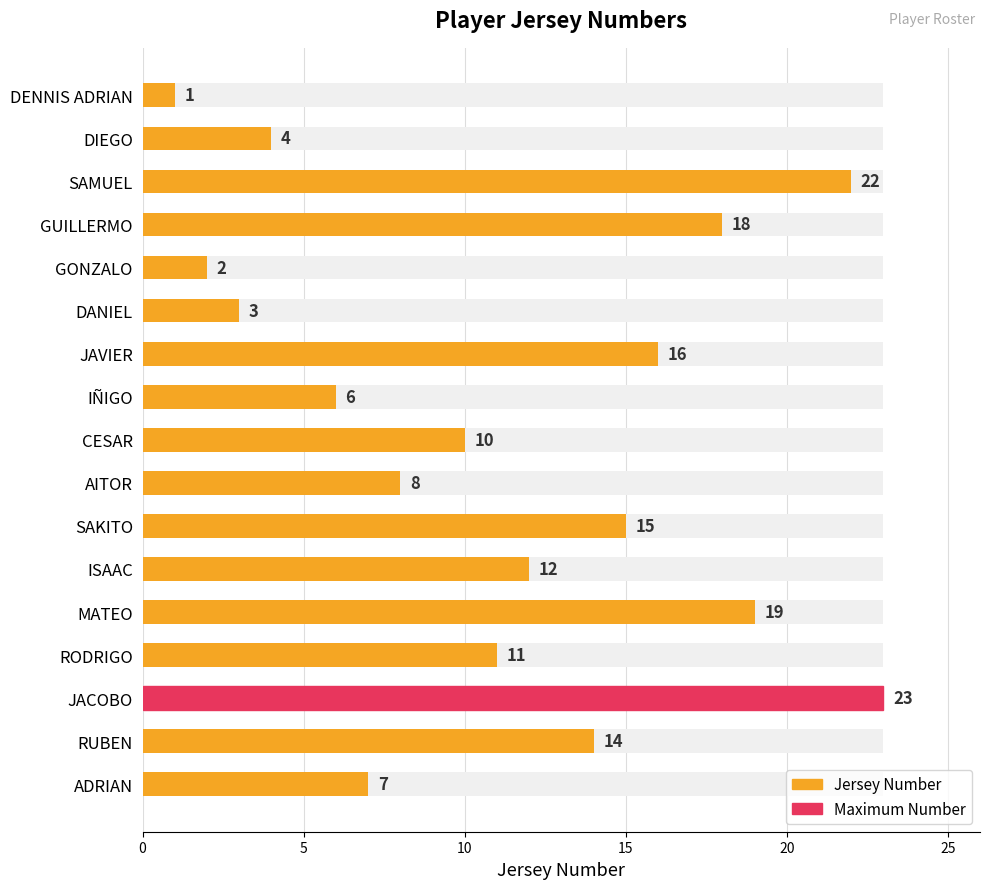

How many values are below 11?

8